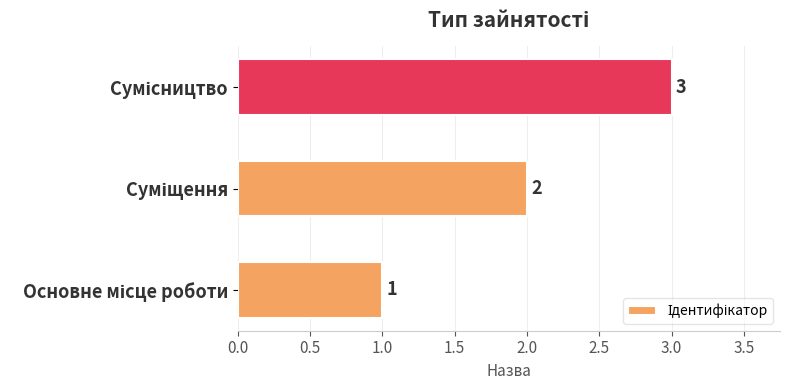

How many bars are there in total?

3